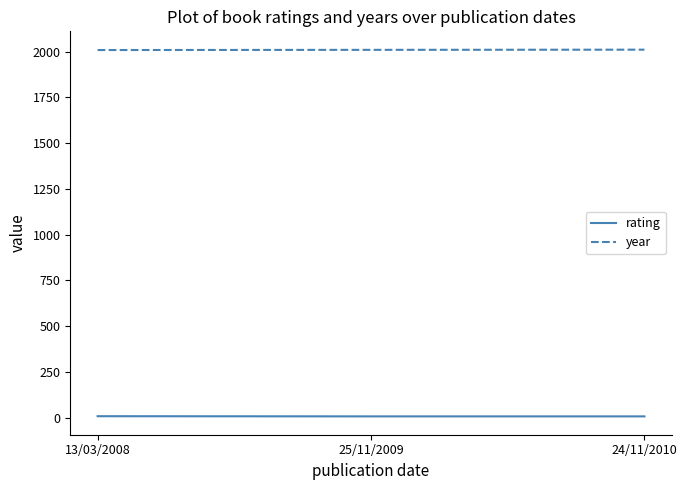

How many categories are shown in the chart?

3